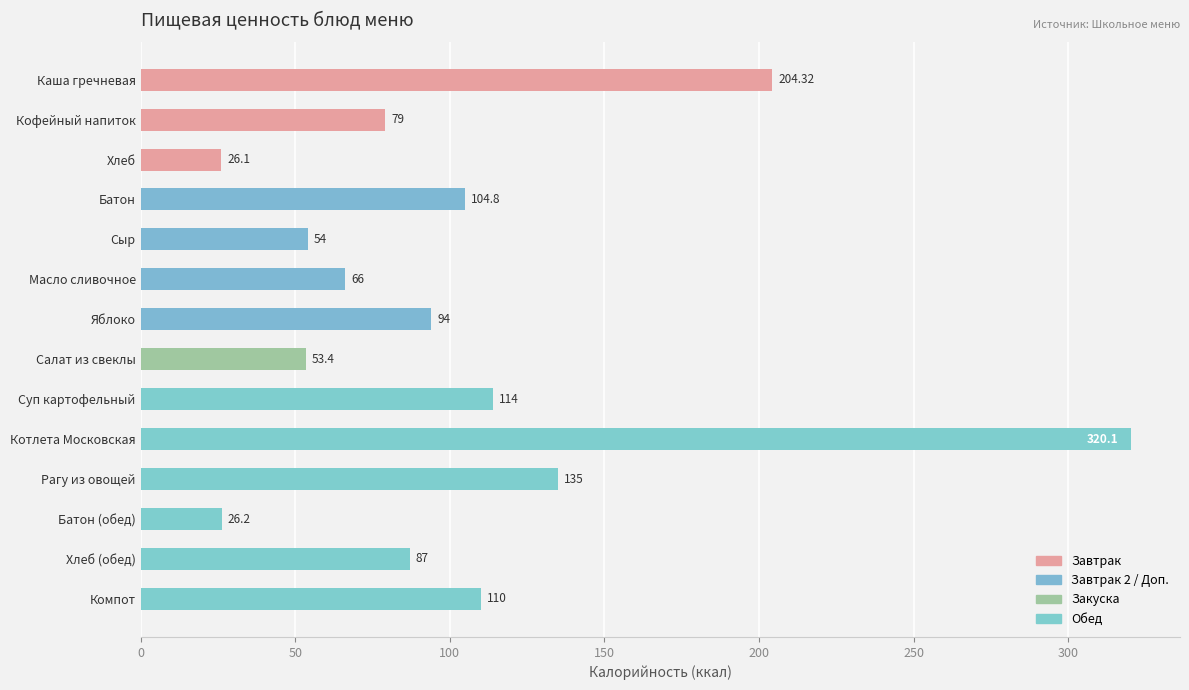

What is the label of the 1st bar from the bottom?

Компот